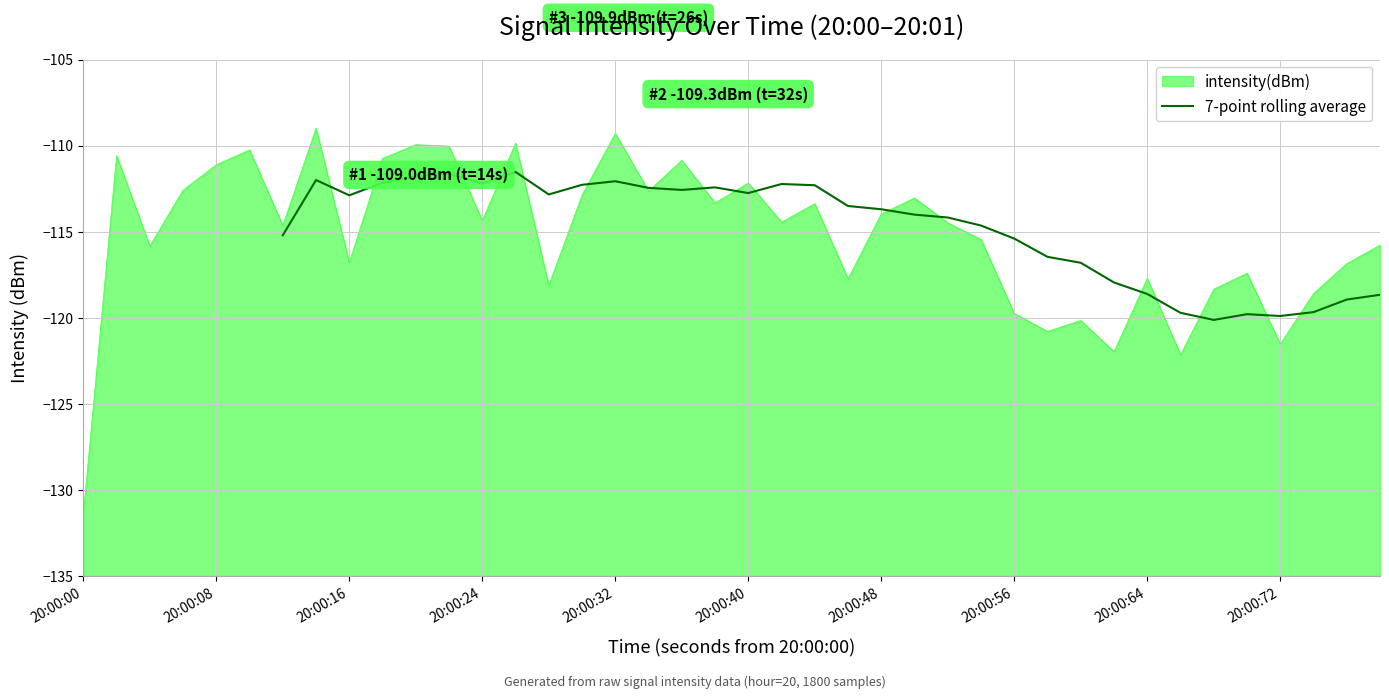

How many values exceed -113?

16